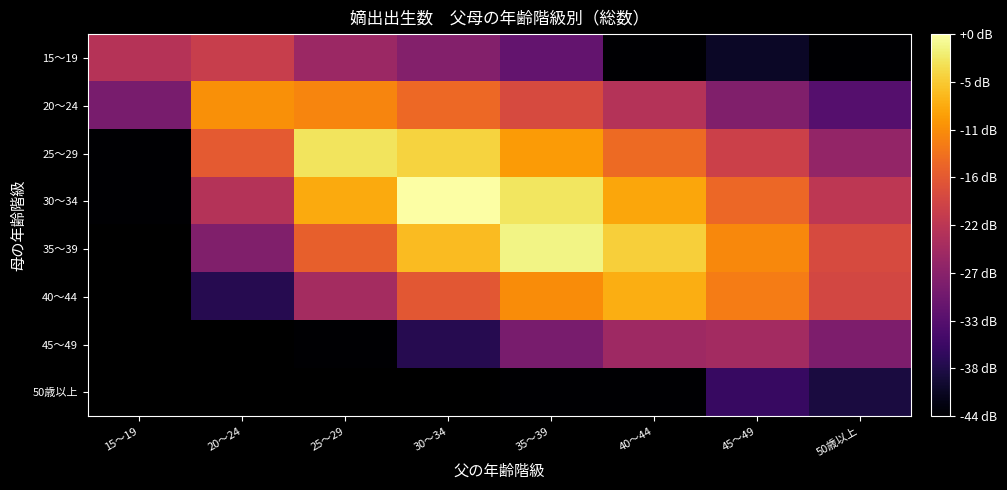

Count the number of categories in the chart.

8